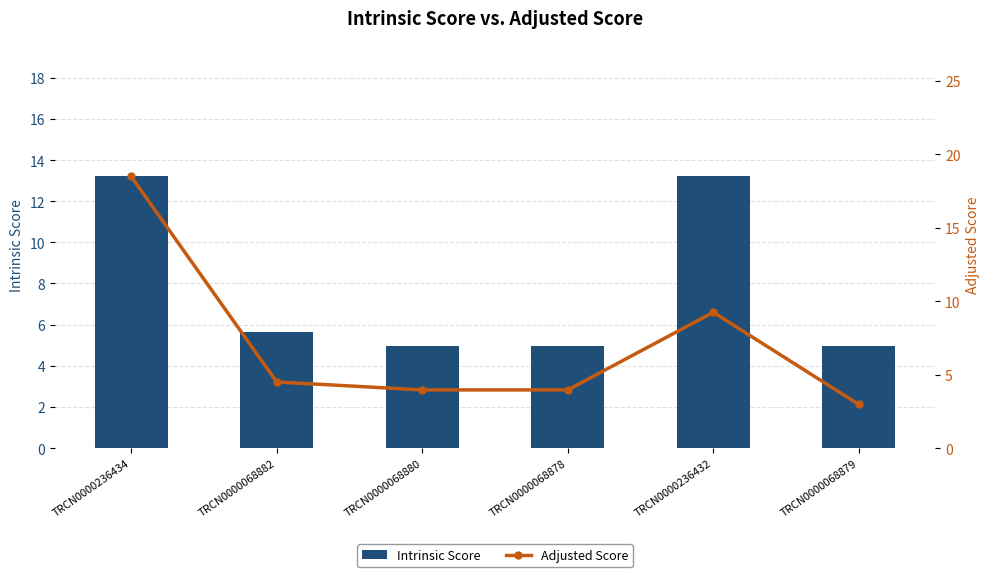

Reading right to left, list all the values displayed in this chart.

Intrinsic Score: 5.0	13.2	5.0	5.0	5.6	13.2
Adjusted Score: 3.0	9.2	4.0	4.0	4.5	18.5